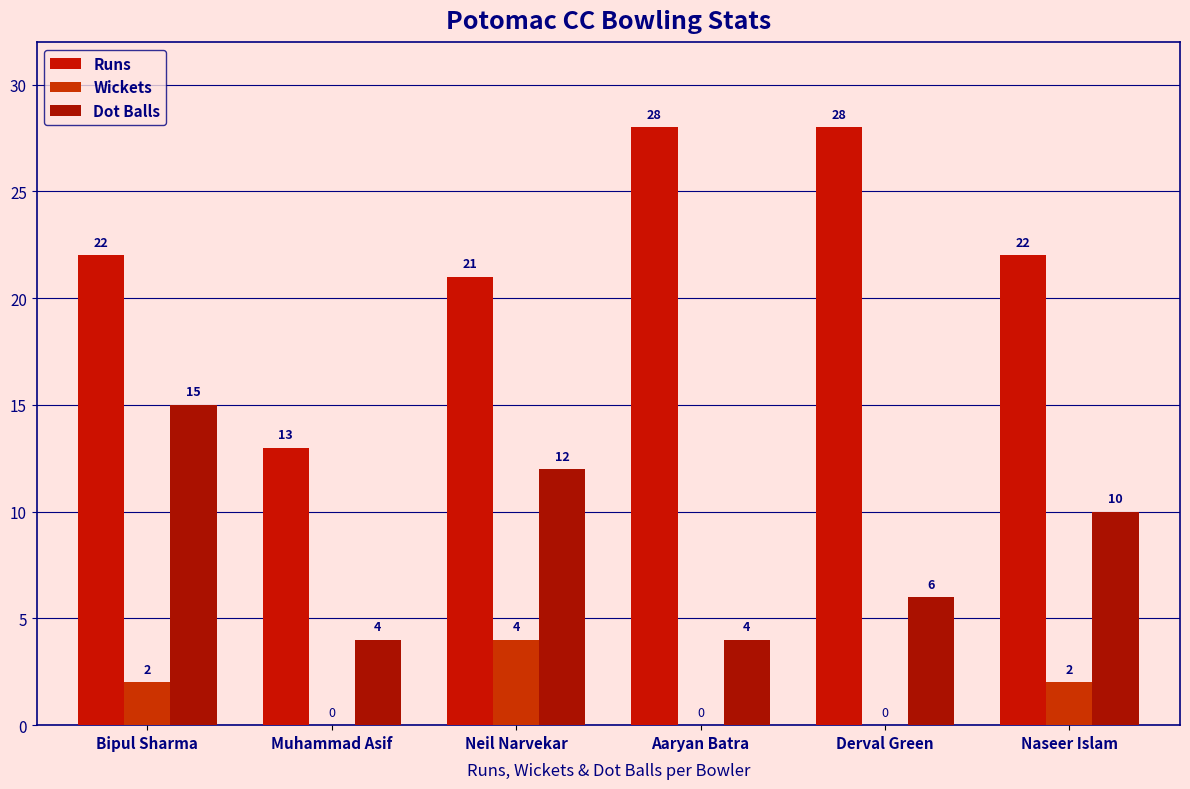

Which series has the largest total across all categories?

Runs